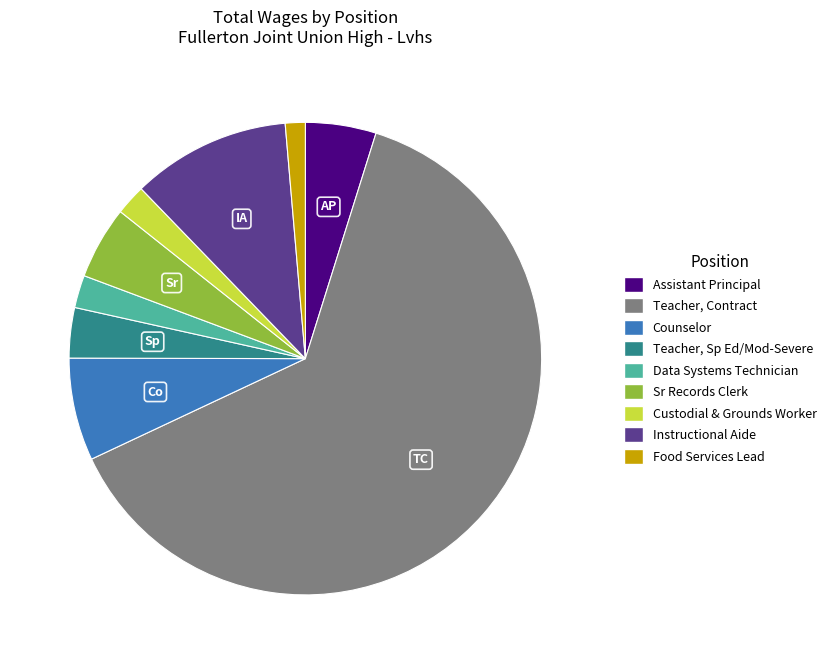

Which category has the smallest portion of the pie?

Food Services Lead